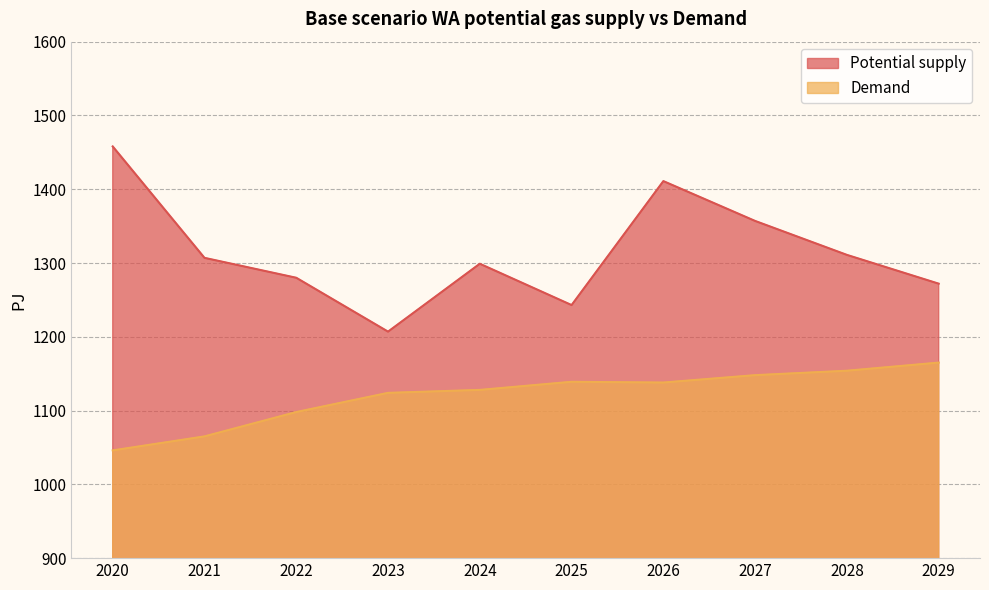

True or false: Demand and Potential supply intersect in this chart.

False